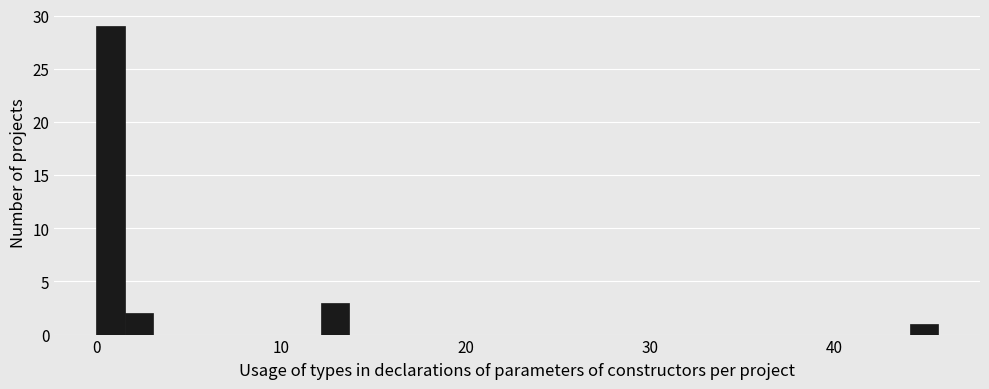

Read against the x-axis, roughly where is the centre of the tallest bar?

1